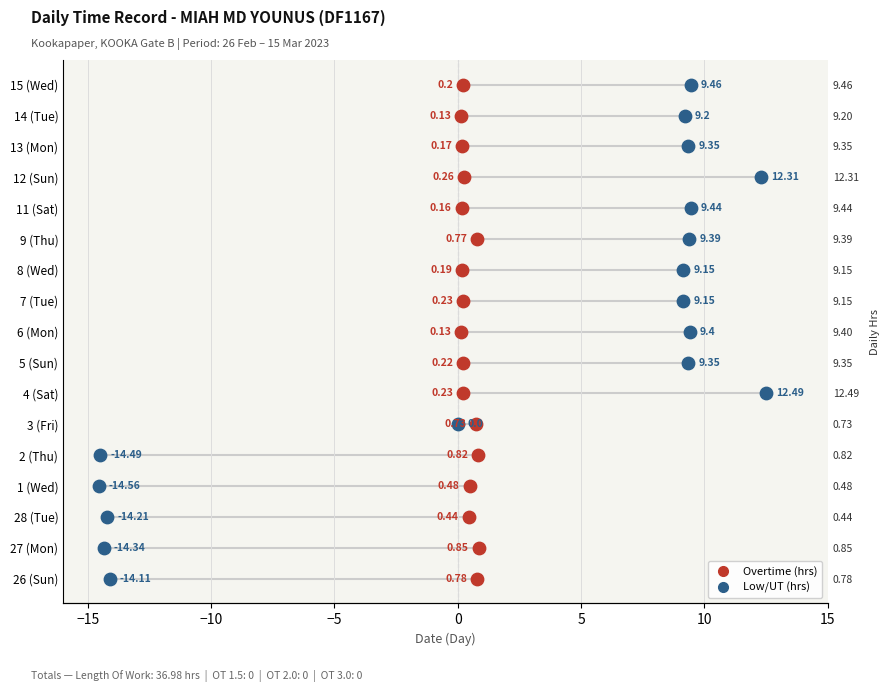

What are all the series names shown in the legend?

Overtime, Low/UT